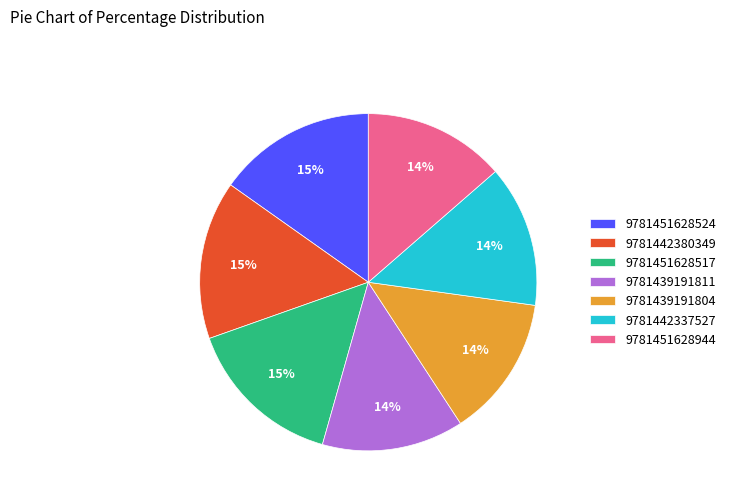

Is the sum of 9781451628524 and 9781451628944 greater than half?

No